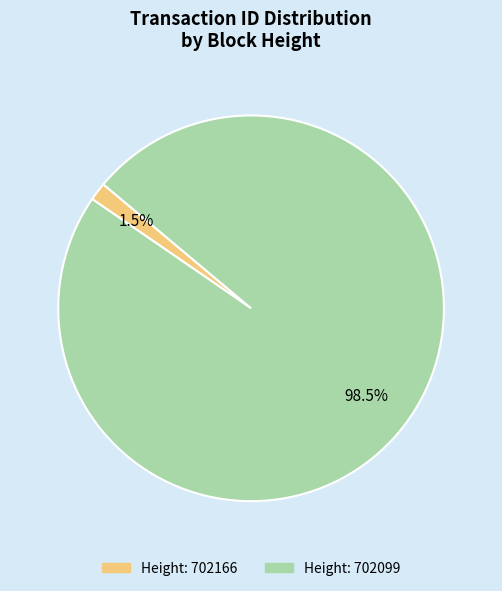

Is there a majority slice in this chart?

Yes